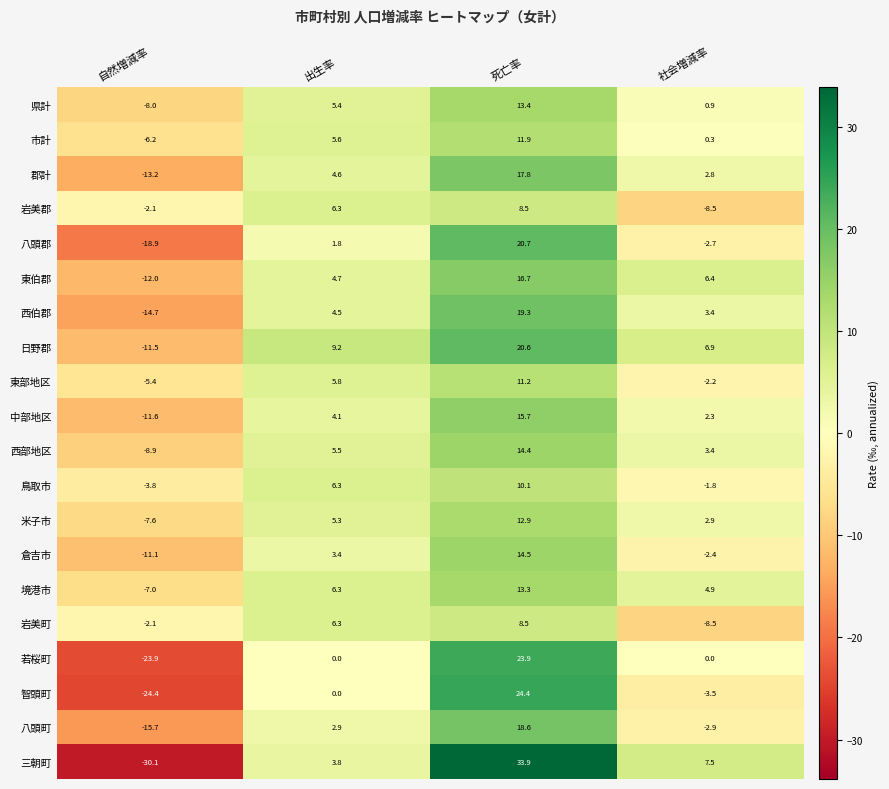

At which label does 八頭郡 first exceed 1?

出生率